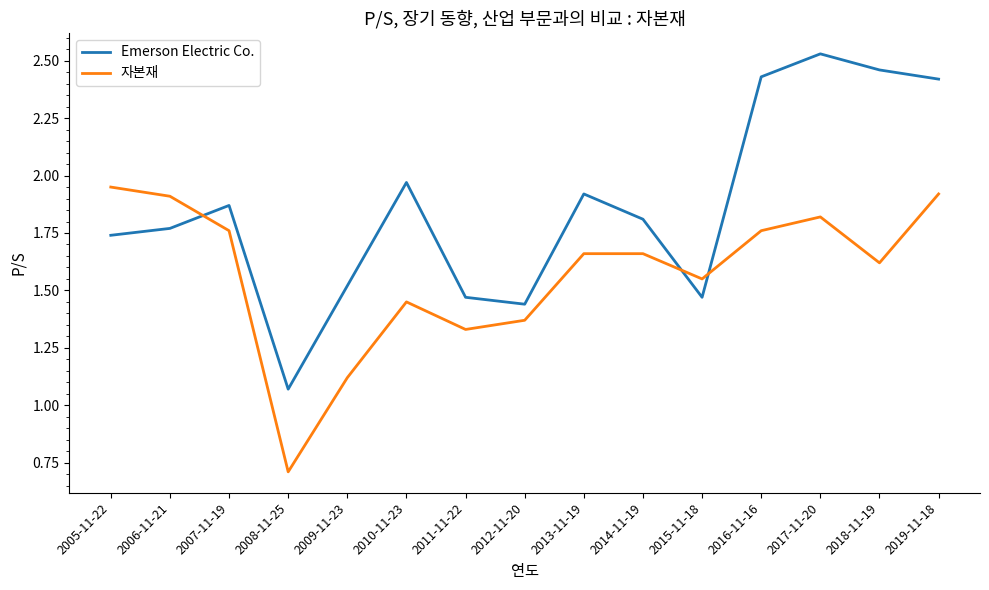

What position from the right is 2013-11-19?

7